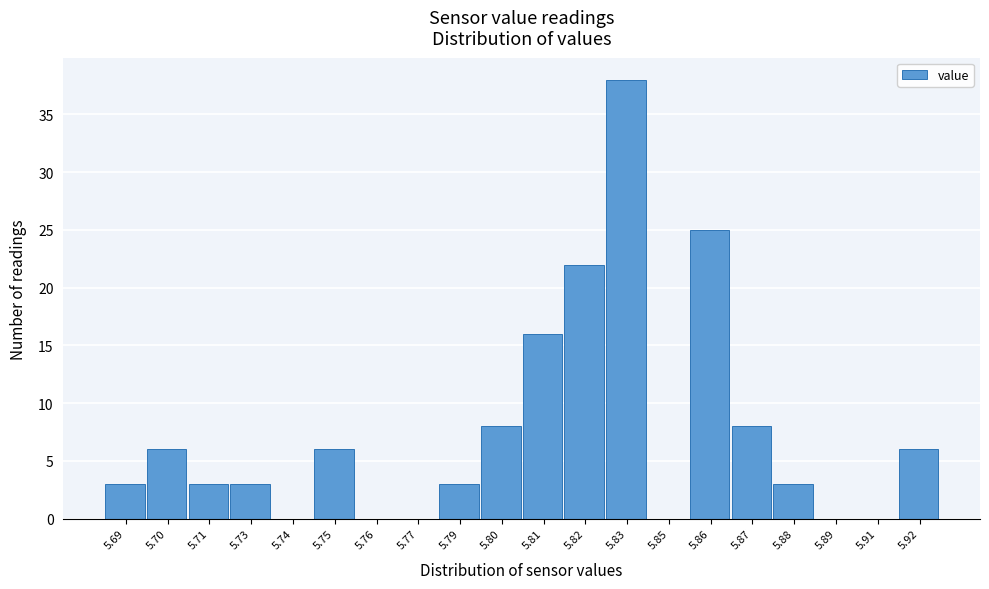

Reading left to right, extract all data points from this chart.

5.69=3	5.70=6	5.71=3	5.73=3	5.74=0	5.75=6	5.76=0	5.77=0	5.79=3	5.80=8	5.81=16	5.82=22	5.83=38	5.85=0	5.86=25	5.87=8	5.88=3	5.89=0	5.91=0	5.92=6